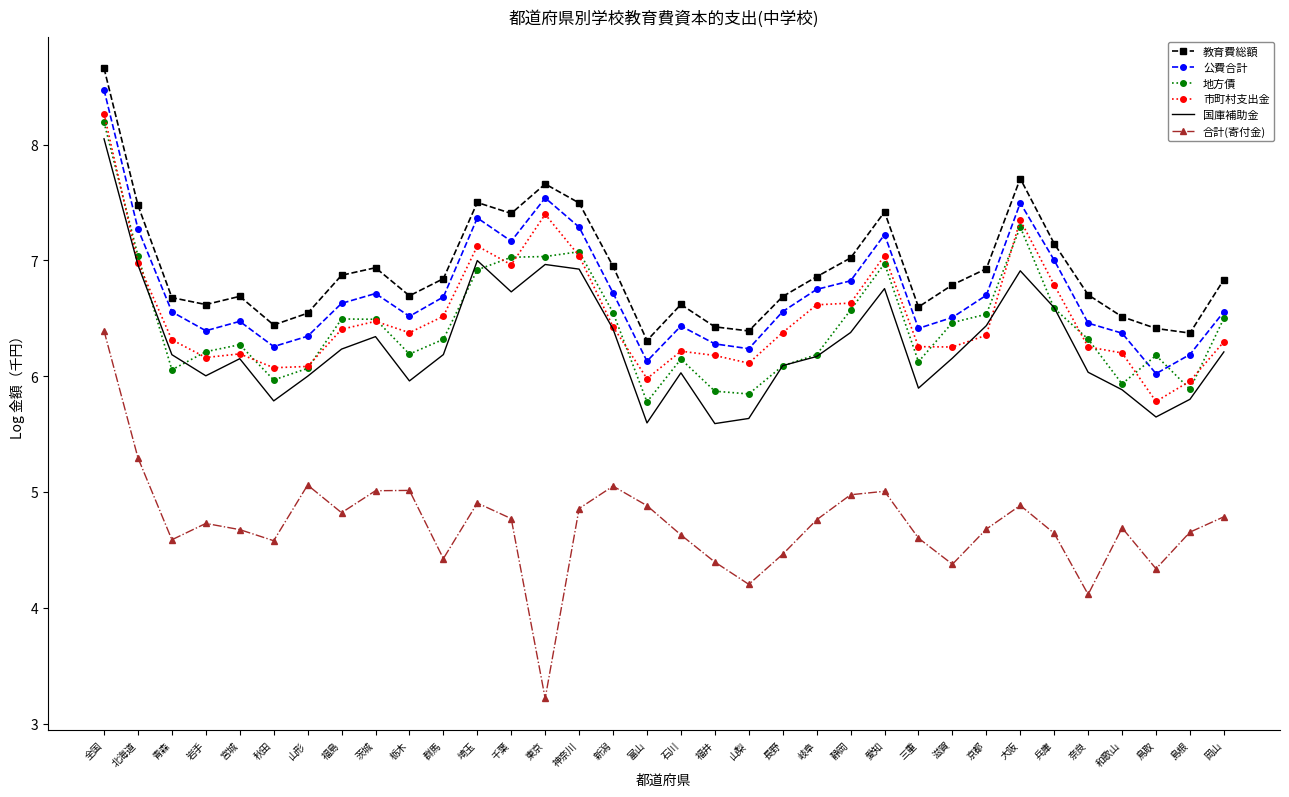

What position from the left is 青森?

3